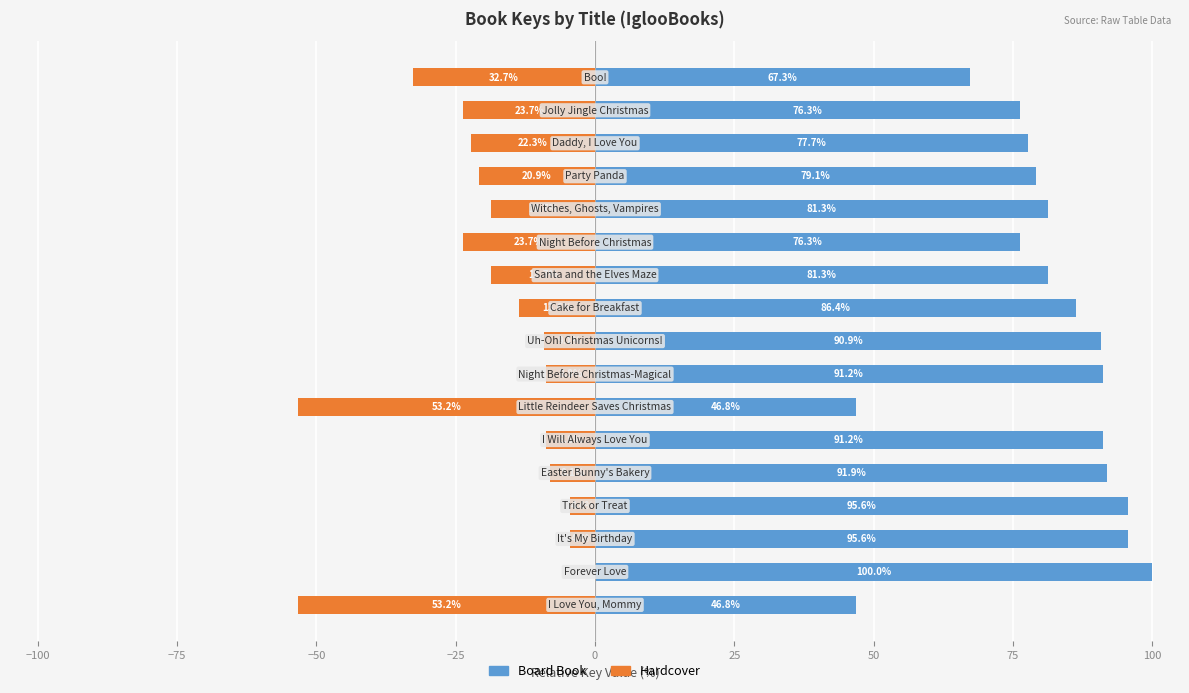

List the series in order of their overall mean, highest first.

Board Book, Hardcover